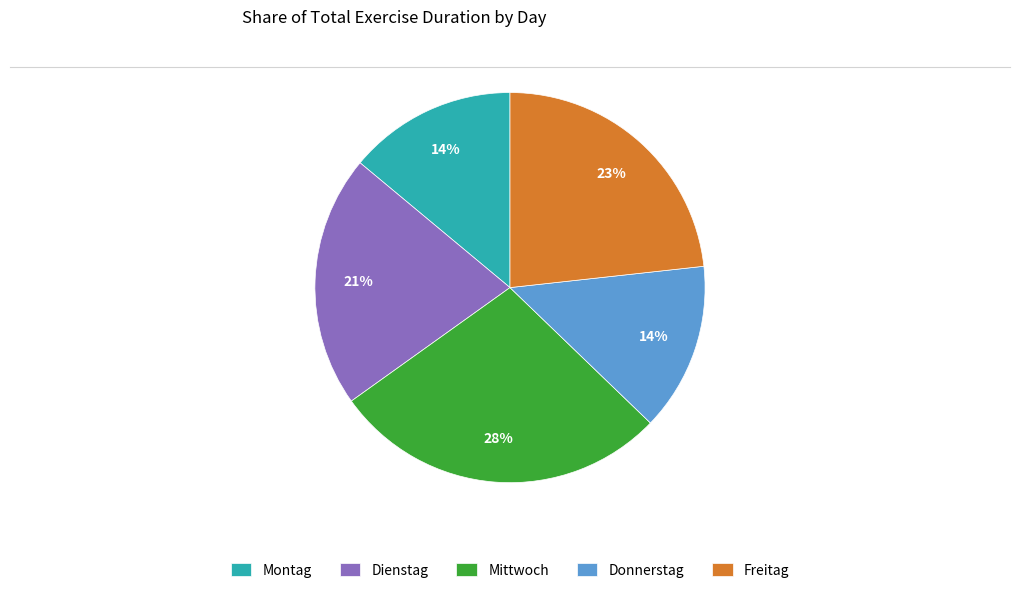

What is the ratio of the value at Montag to the value at Dienstag?

0.7